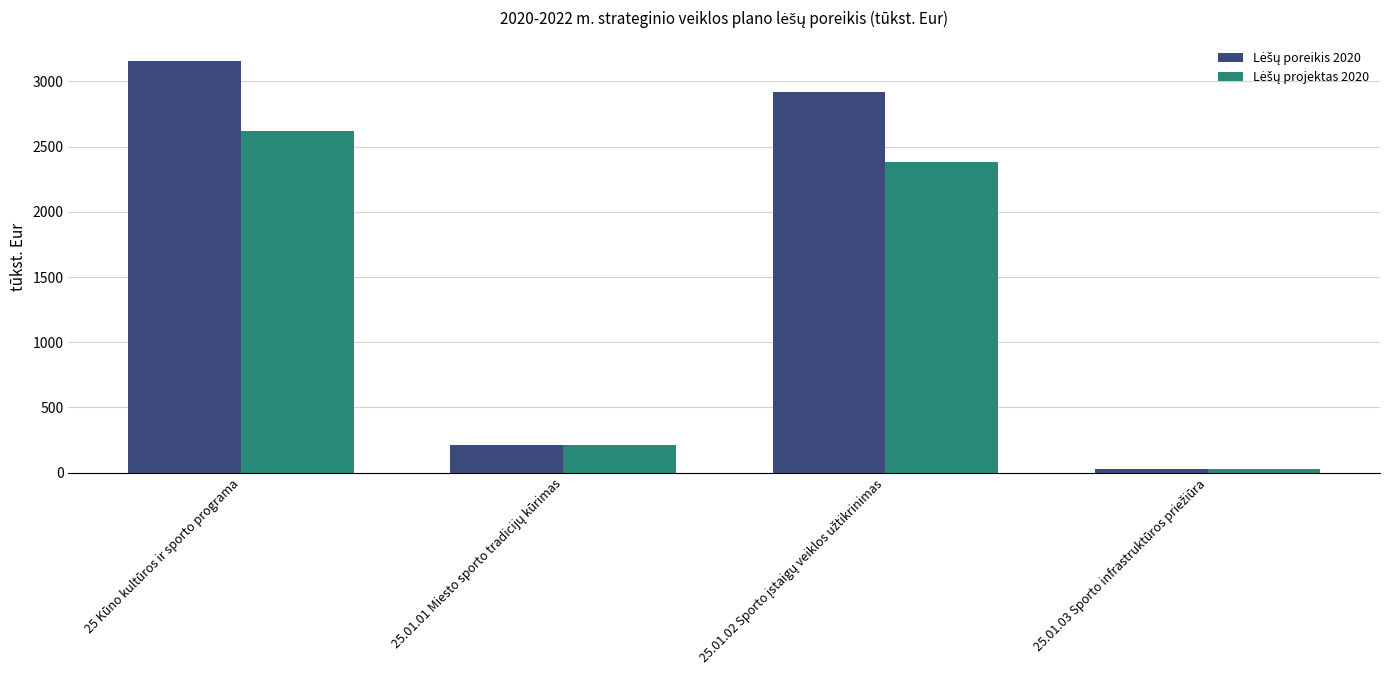

How many groups of bars are there?

4